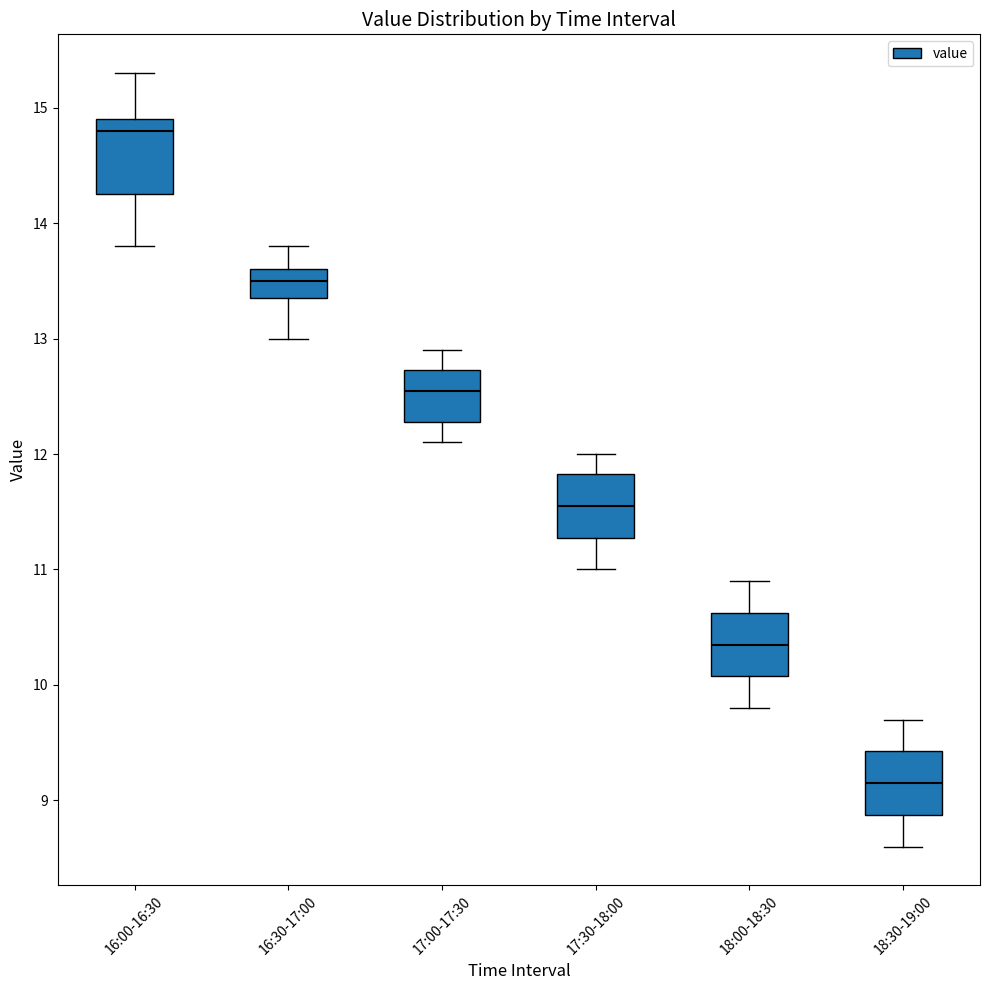

Which box's median line is the lowest?

18:30-19:00